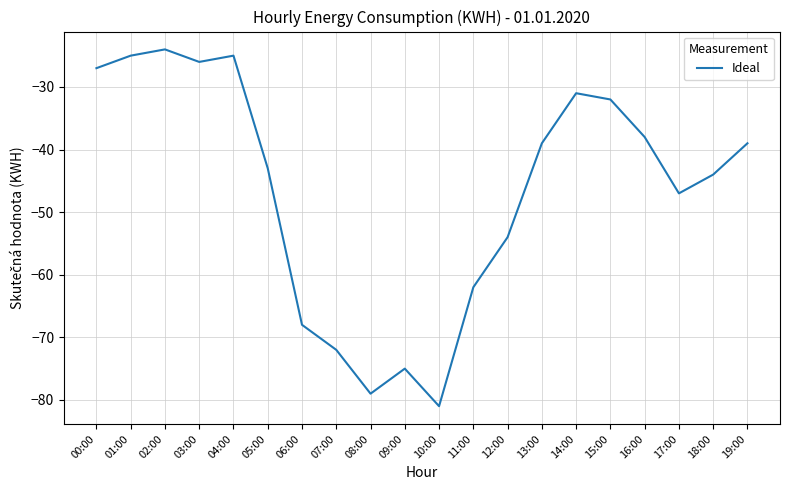

How many categories are shown in the chart?

20